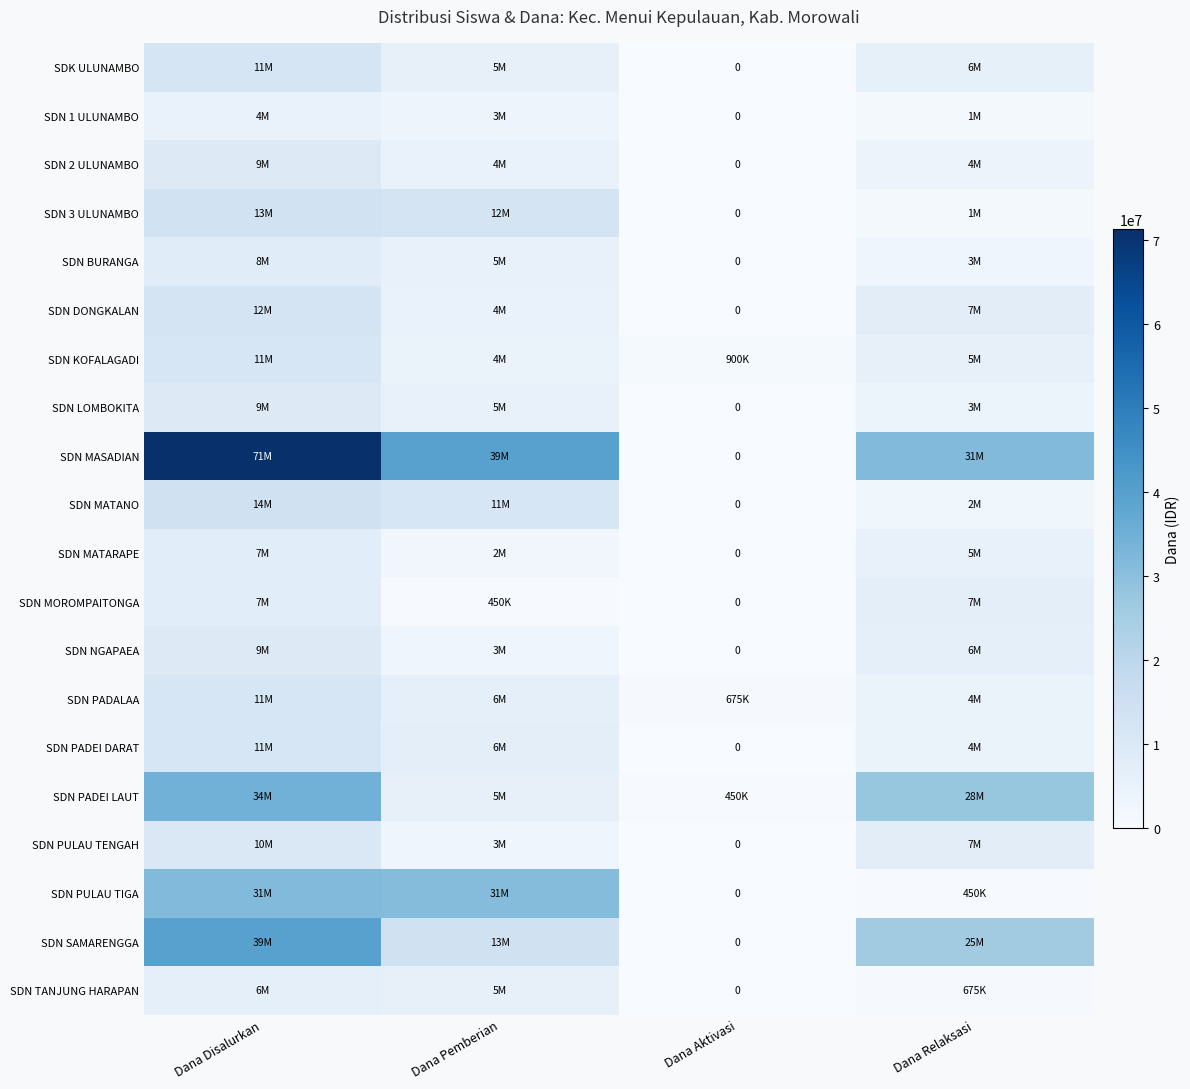

The value of SDN MASADIAN at Dana Relaksasi is 31500000. True or false?

True